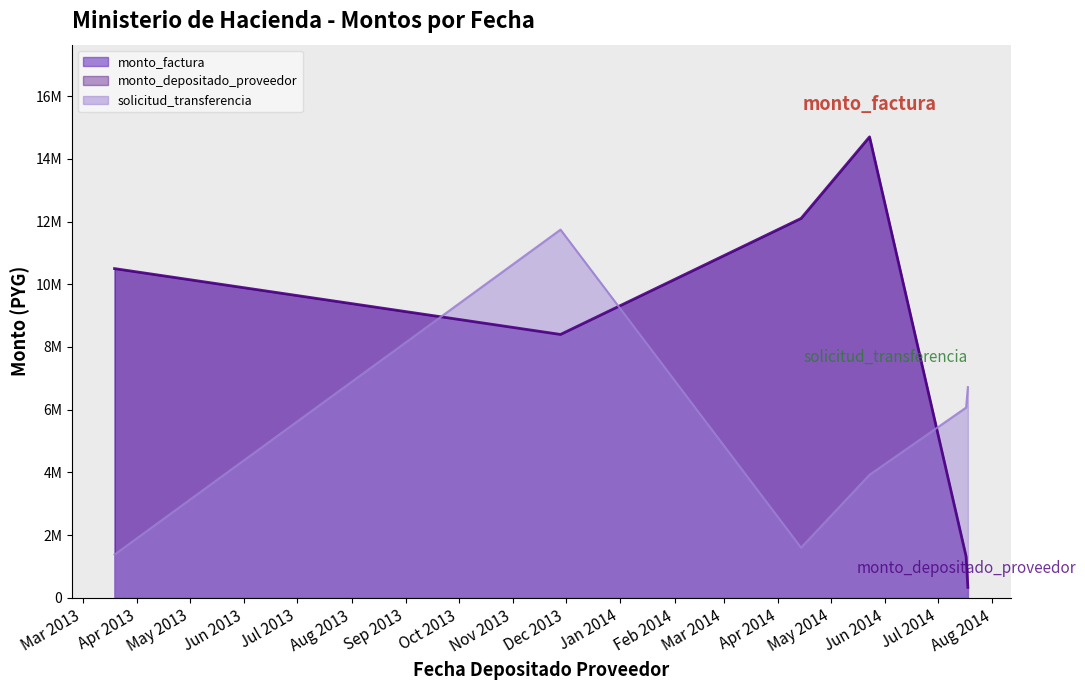

Count the number of categories in the chart.

7